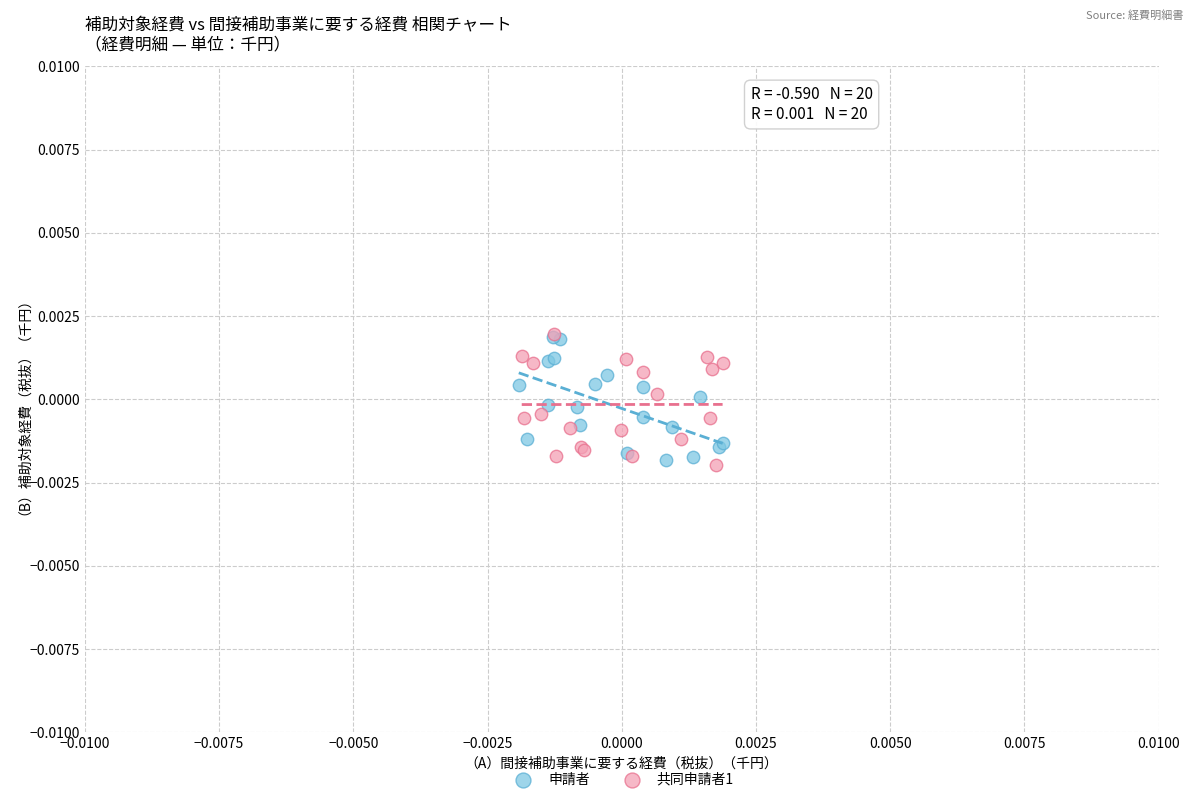

Which series contains the lowest Y value?

共同申請者1